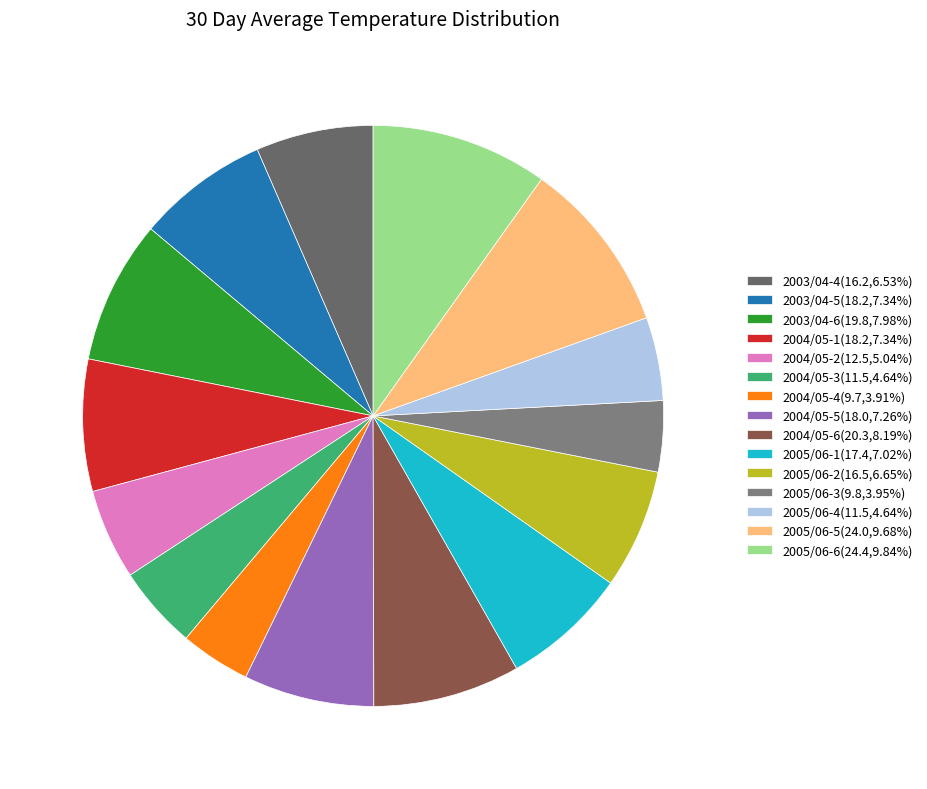

How many slices are in this pie chart?

15